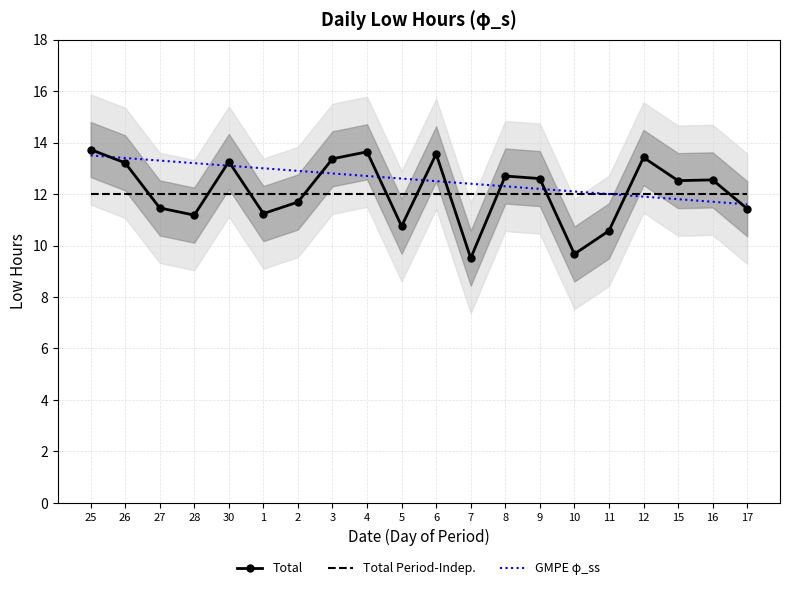

How many times do Total and Total Period-Indep. cross each other?

11